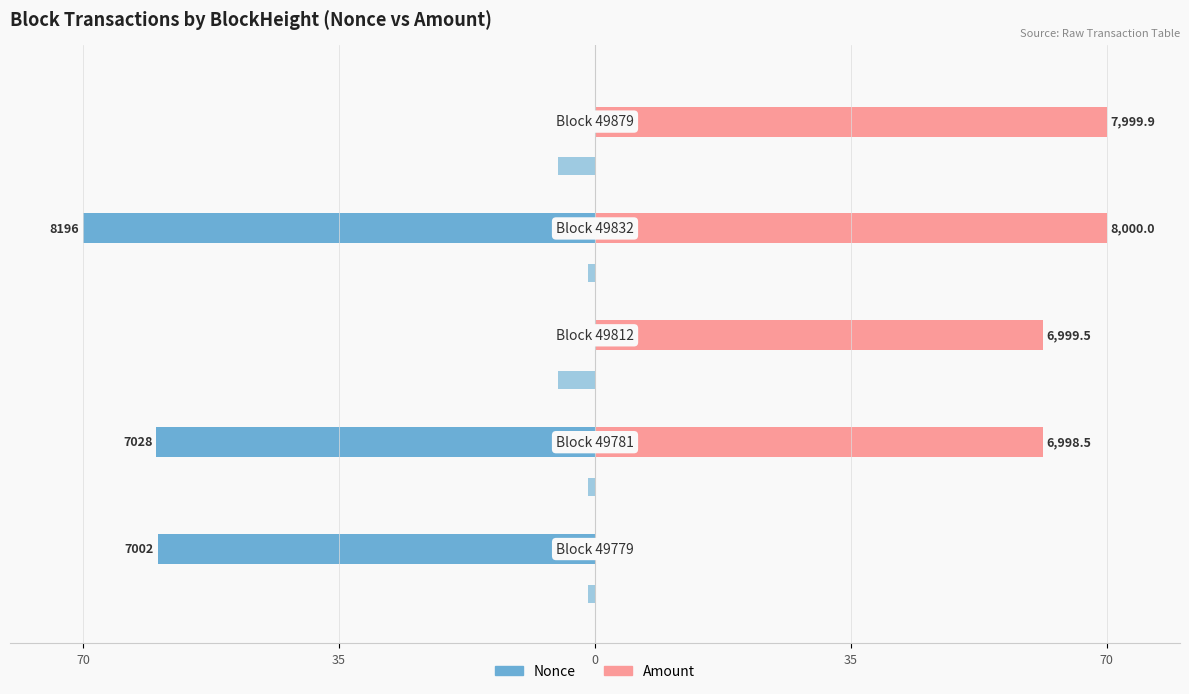

Reading right to left, transcribe all the data shown in this chart.

Nonce: -0.0	-70.0	0.0	-60.0	-59.8
Amount: 70.0	70.0	61.2	61.2	0.0
Fee (left): -5.0	-1.0	-5.0	-1.0	-1.0